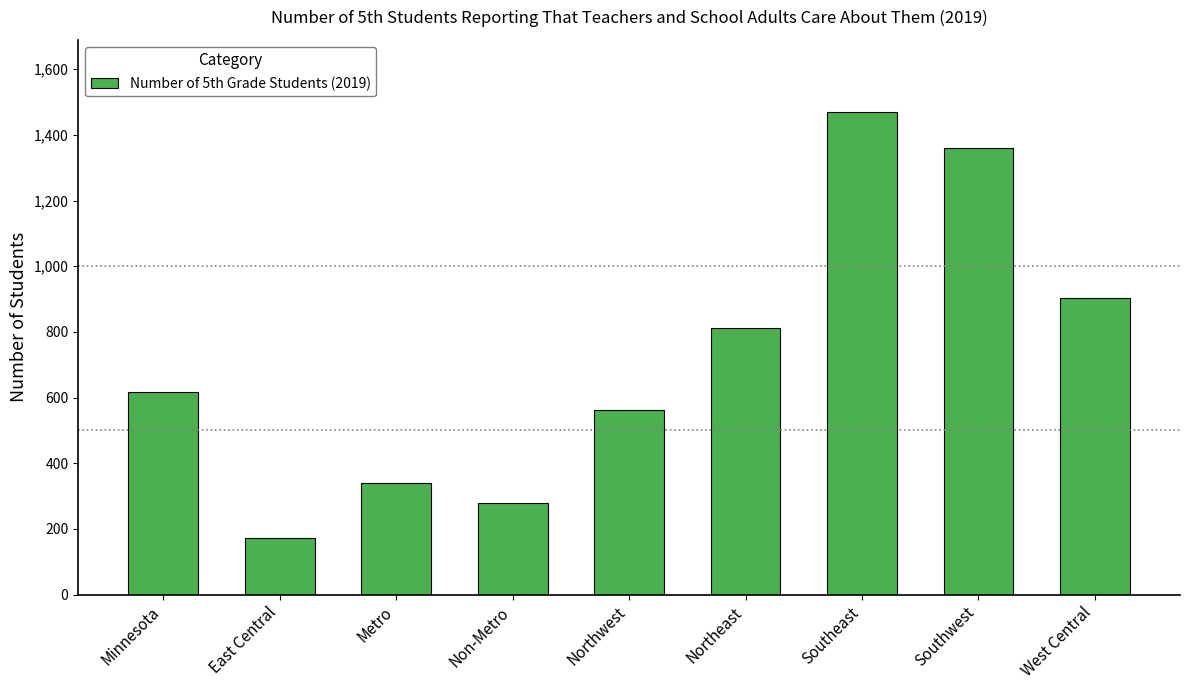

Between West Central and Southeast, which is larger?

Southeast